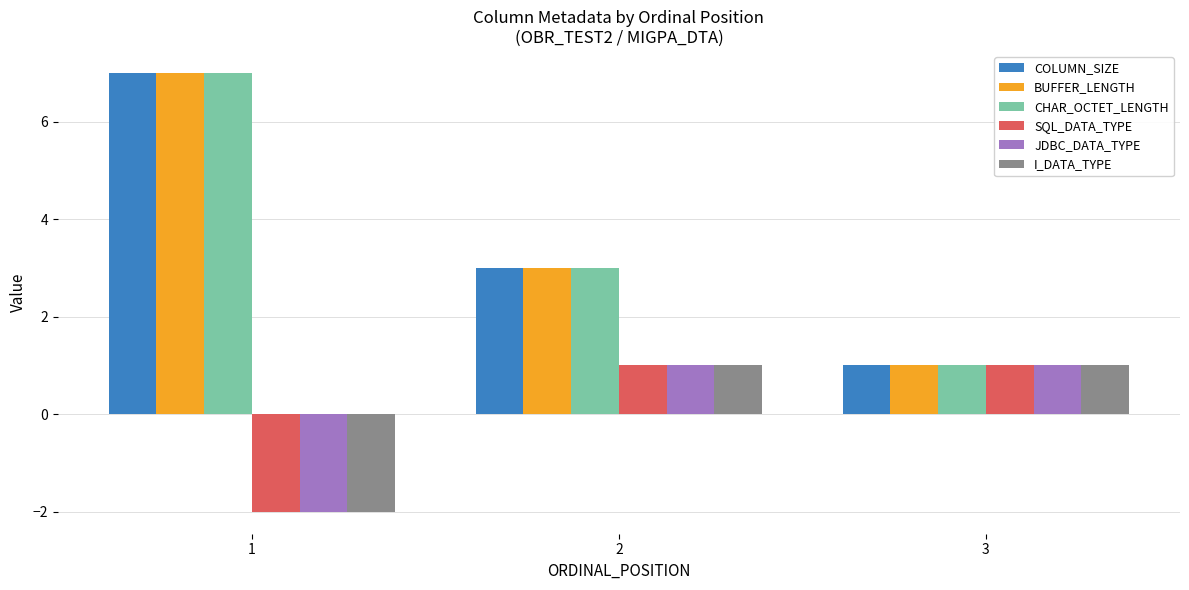

At which label does CHAR_OCTET_LENGTH reach its minimum?

3